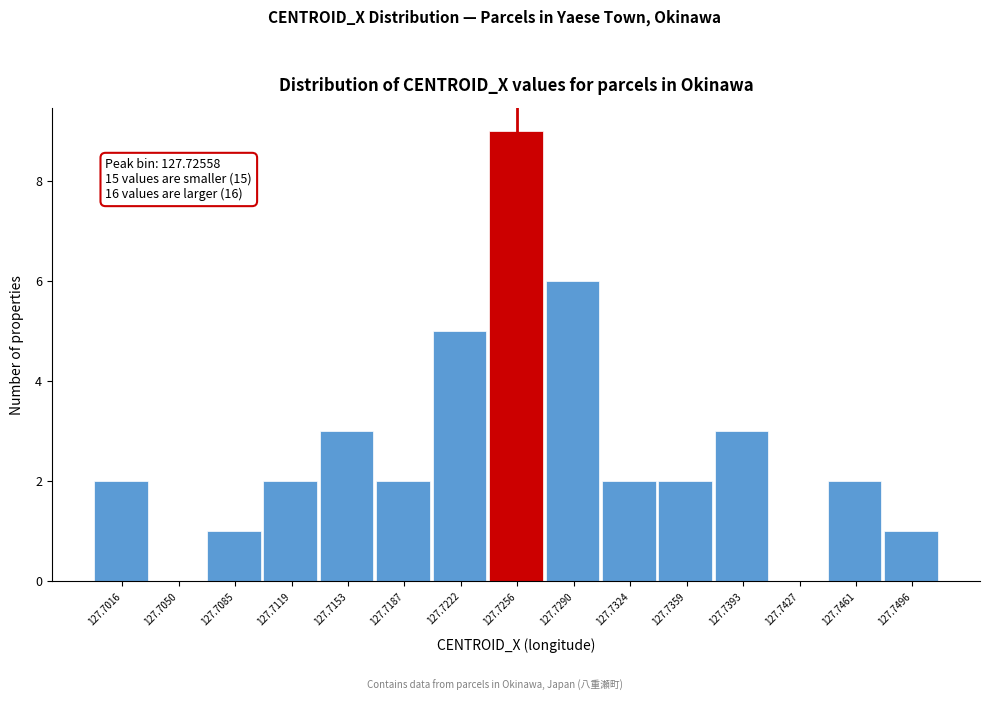

Reading left to right, extract all data points from this chart.

127.7016=2	127.7050=0	127.7085=1	127.7119=2	127.7153=3	127.7187=2	127.7222=5	127.7256=9	127.7290=6	127.7324=2	127.7359=2	127.7393=3	127.7427=0	127.7461=2	127.7496=1